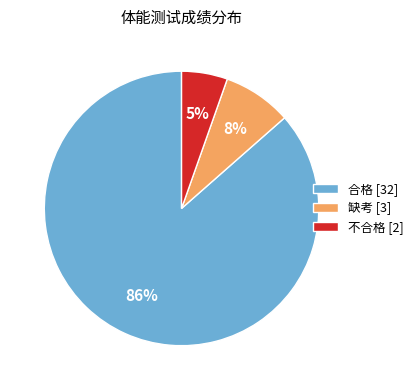

Which has a higher value, 合格 or 不合格?

合格